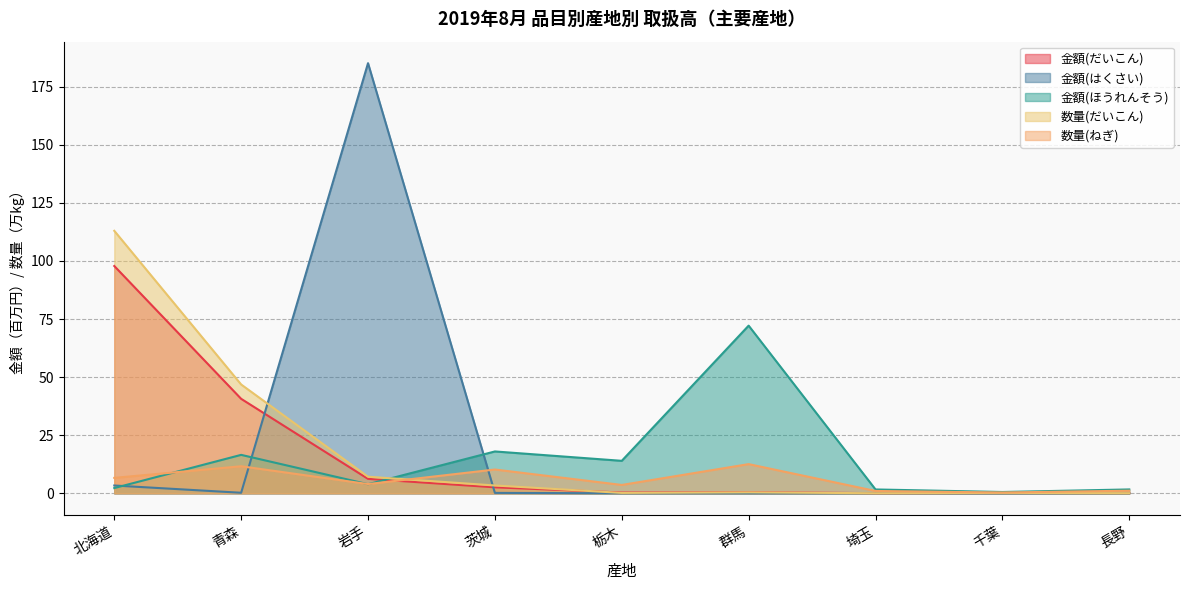

Rank the series by their maximum value, from highest to lowest.

金額(はくさい), 数量(だいこん), 金額(だいこん), 金額(ほうれんそう), 数量(ねぎ)